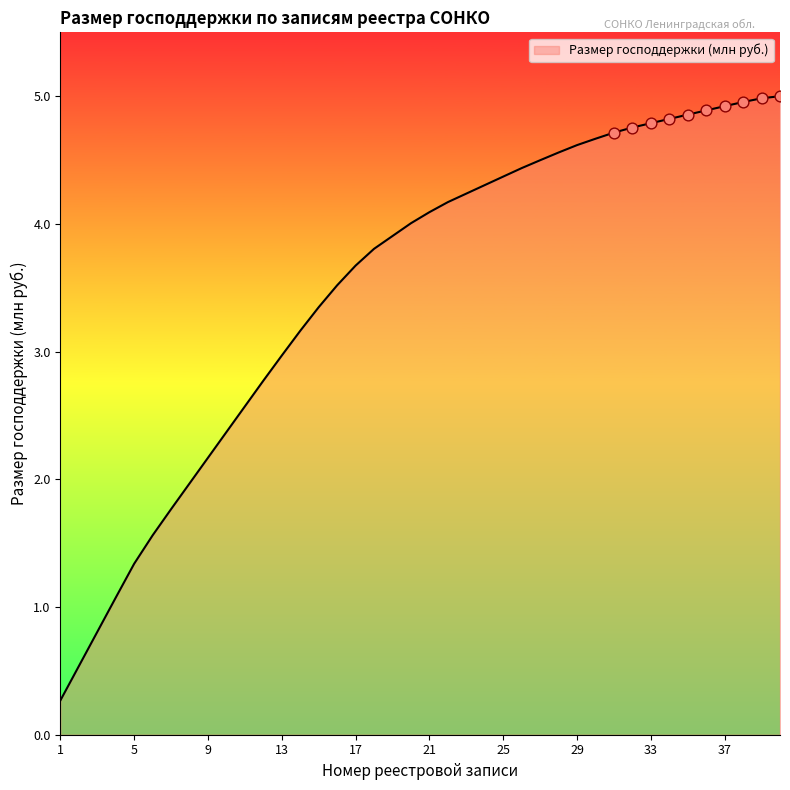

What is the greatest value displayed?

5.0